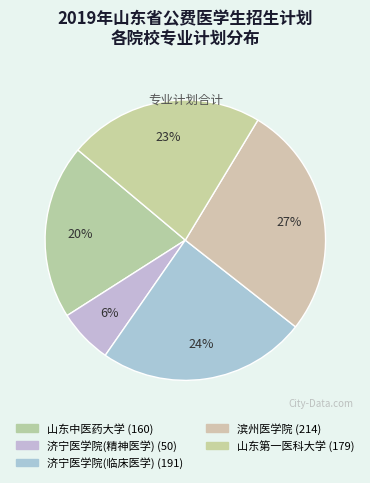

True or false: 滨州医学院 accounts for 36% of the total.

False